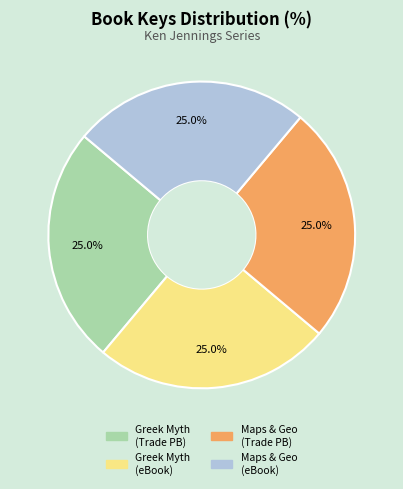

How many segments does this pie chart have?

4